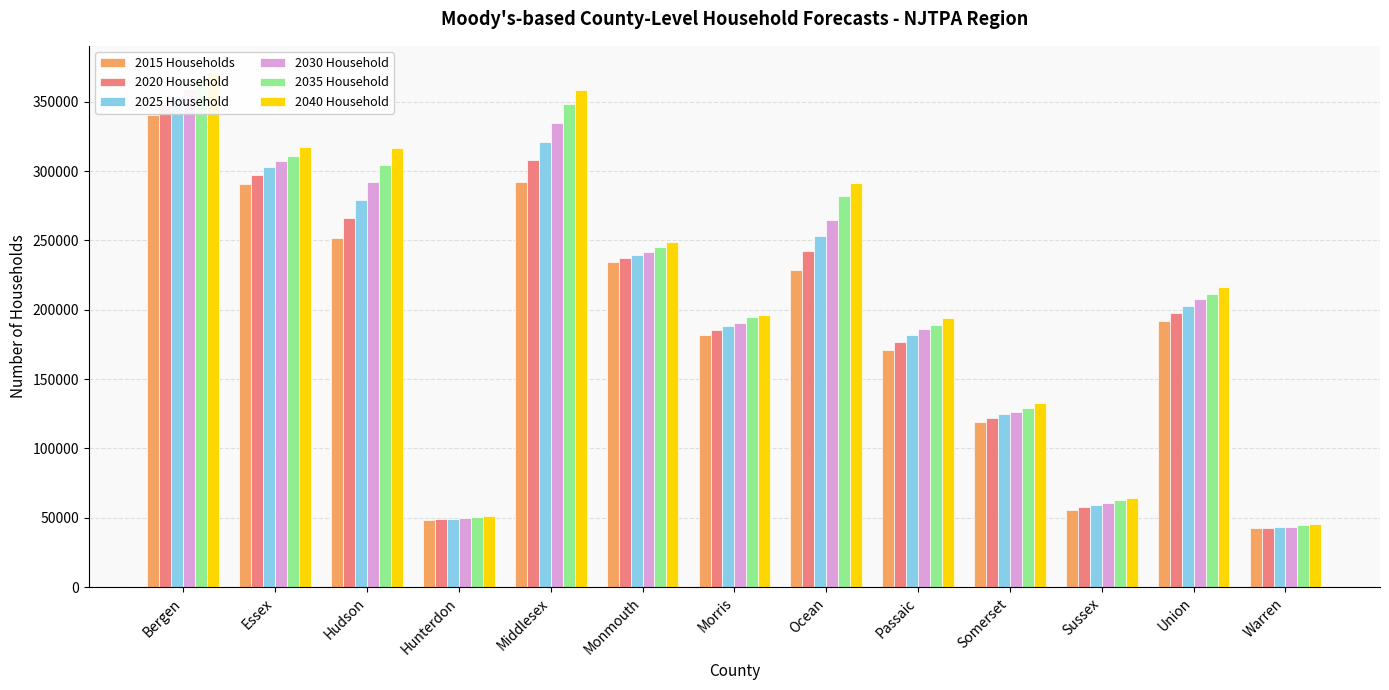

Rank the series by their maximum value, from lowest to highest.

2015 Households, 2020 Household, 2025 Household, 2030 Household, 2035 Household, 2040 Household